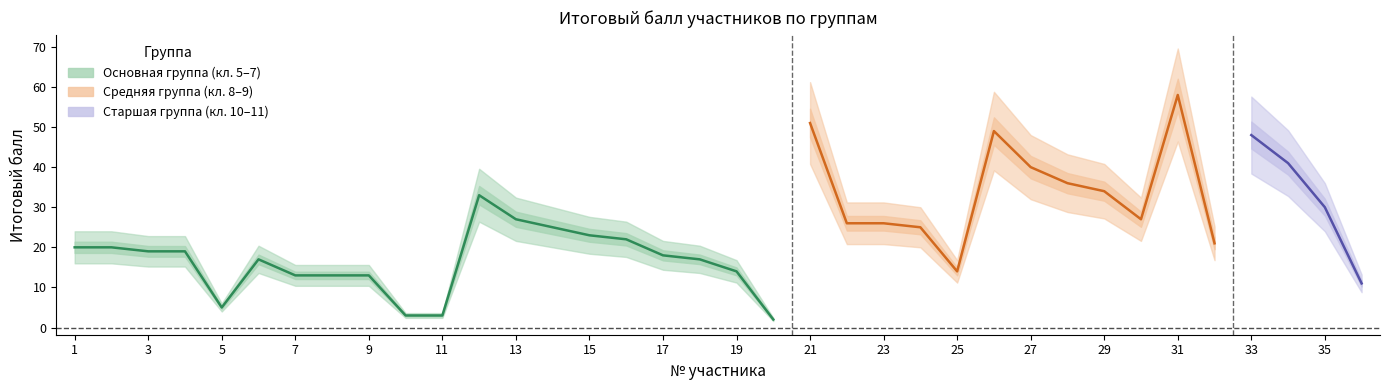

What is the spread (max minus min) of values at 7?

11